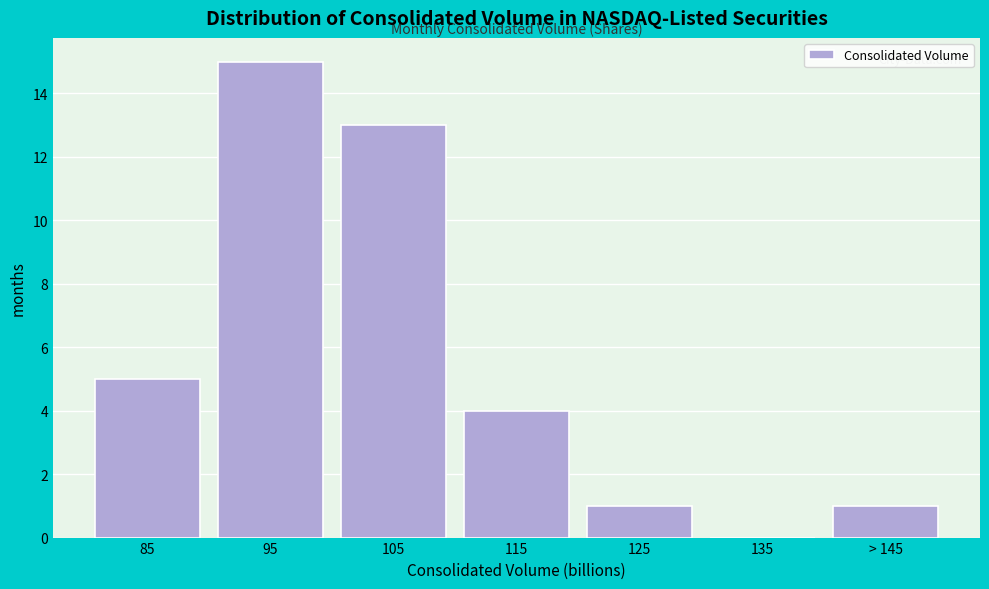

Reading left to right, what are all the values shown in this chart?

85=5	95=15	105=13	115=4	125=1	135=0	> 145=1